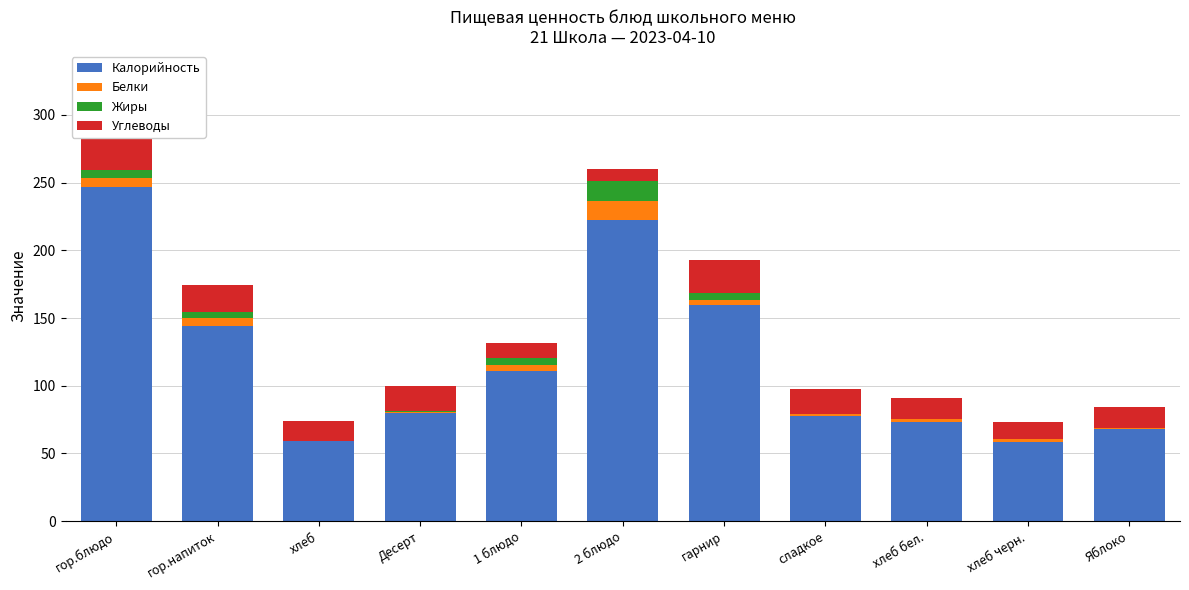

What is the highest value of the Калорийность series?

247.1